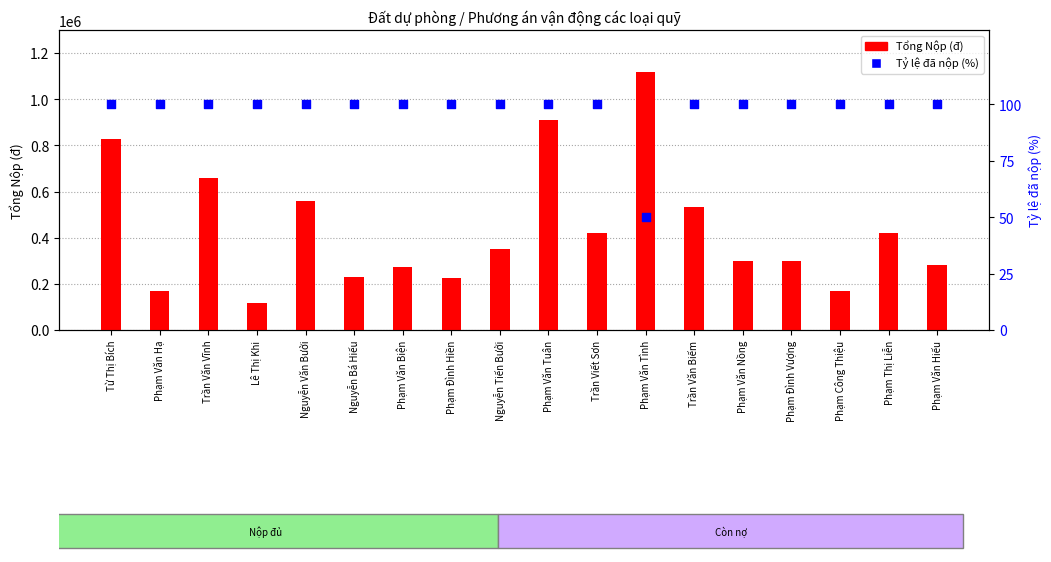

What is the total value across all series at Trần Văn Biếm?

532100